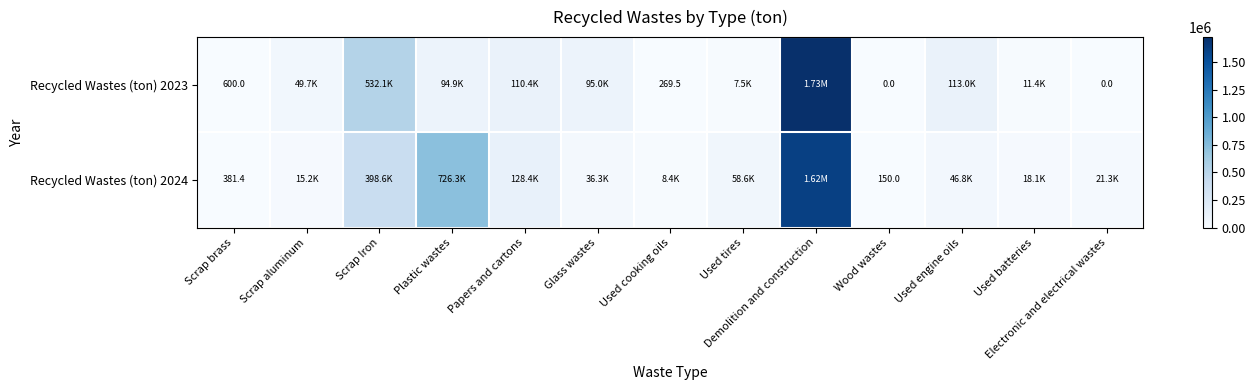

What is the average value of the Recycled Wastes (ton) 2023 series?

210782.0